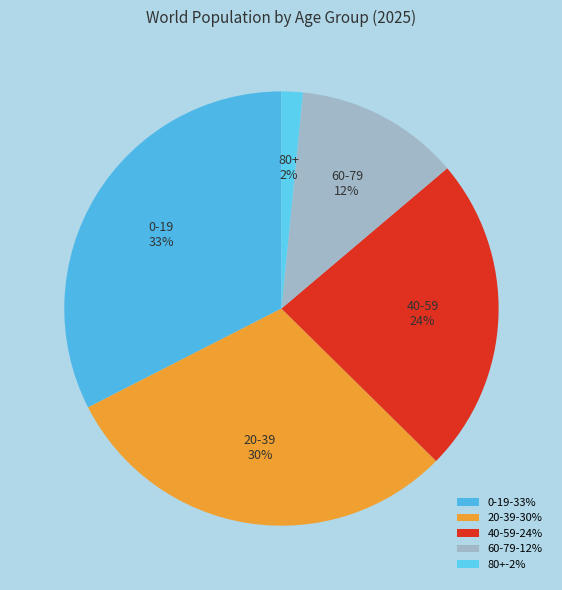

To the nearest percent, what is the difference between the largest and smallest slice percentages?

31%